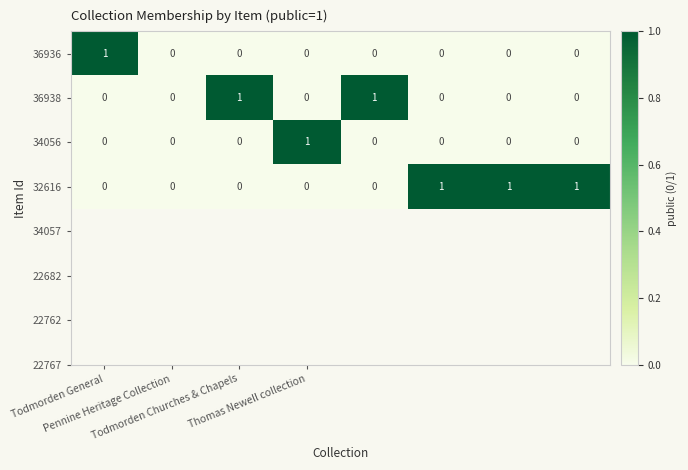

Count the 32616 values in the range 0 to 1.

8